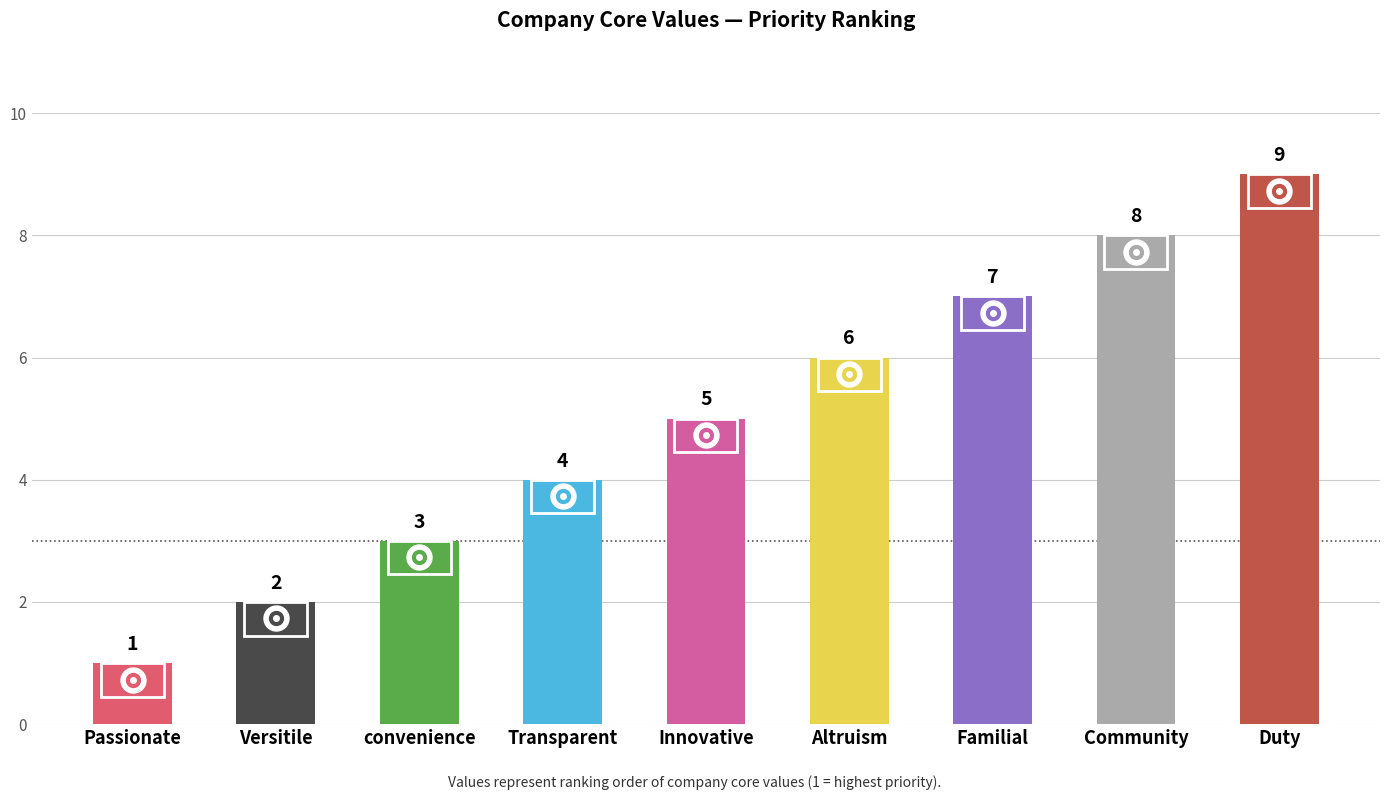

Reading left to right, extract all data points from this chart.

Passionate=1	Versitile=2	convenience=3	Transparent=4	Innovative=5	Altruism=6	Familial=7	Community=8	Duty=9